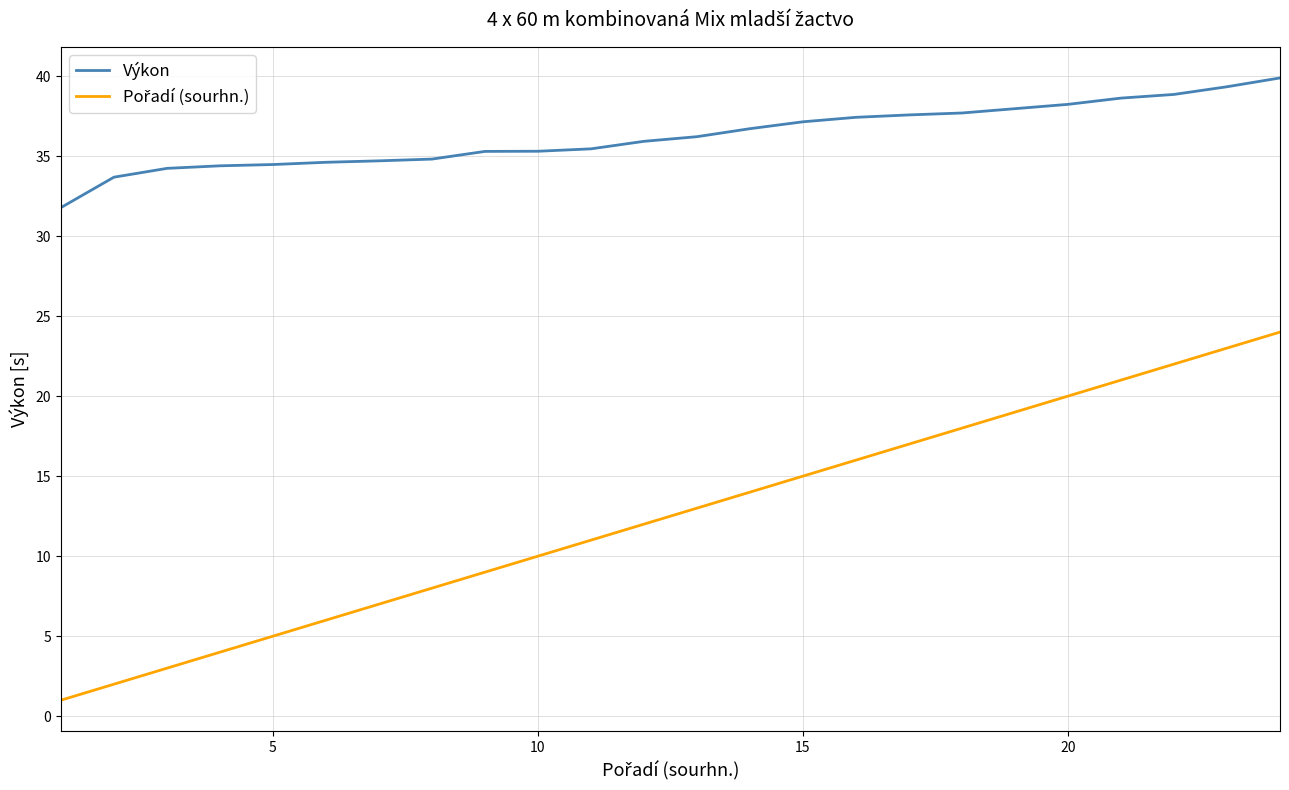

What is the difference between the maximum and minimum values in the Výkon series?

8.1